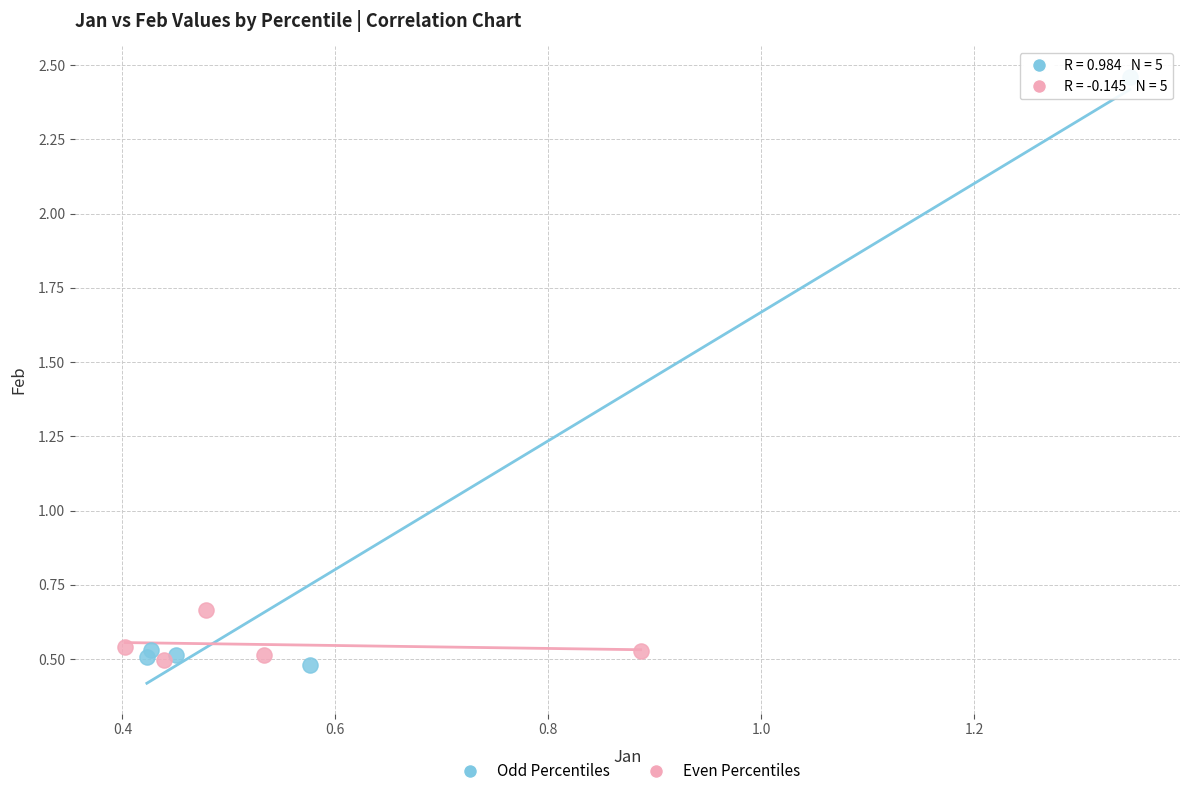

What are all the series names shown in the legend?

Odd Percentiles, Even Percentiles